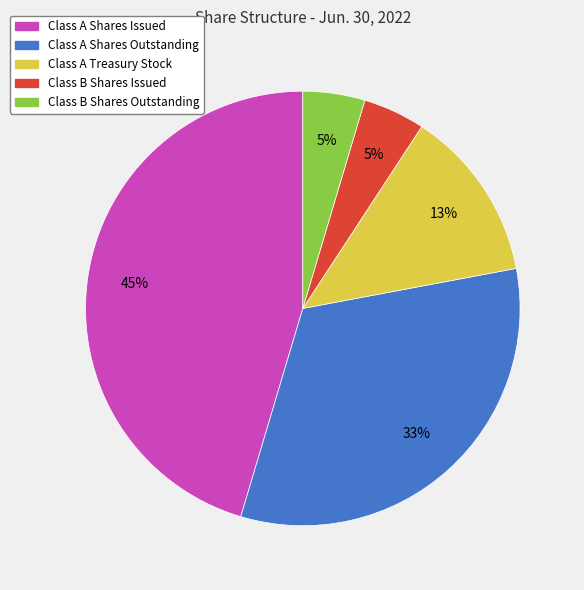

What is the largest slice in the pie chart?

Class A Shares Issued